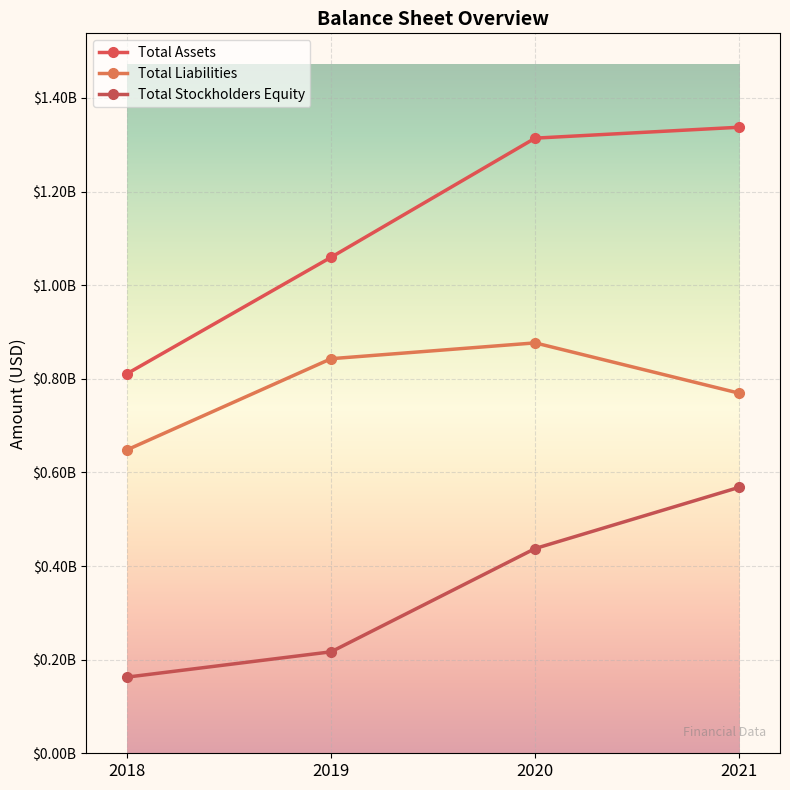

Which series has the largest range (max minus min)?

Total Assets